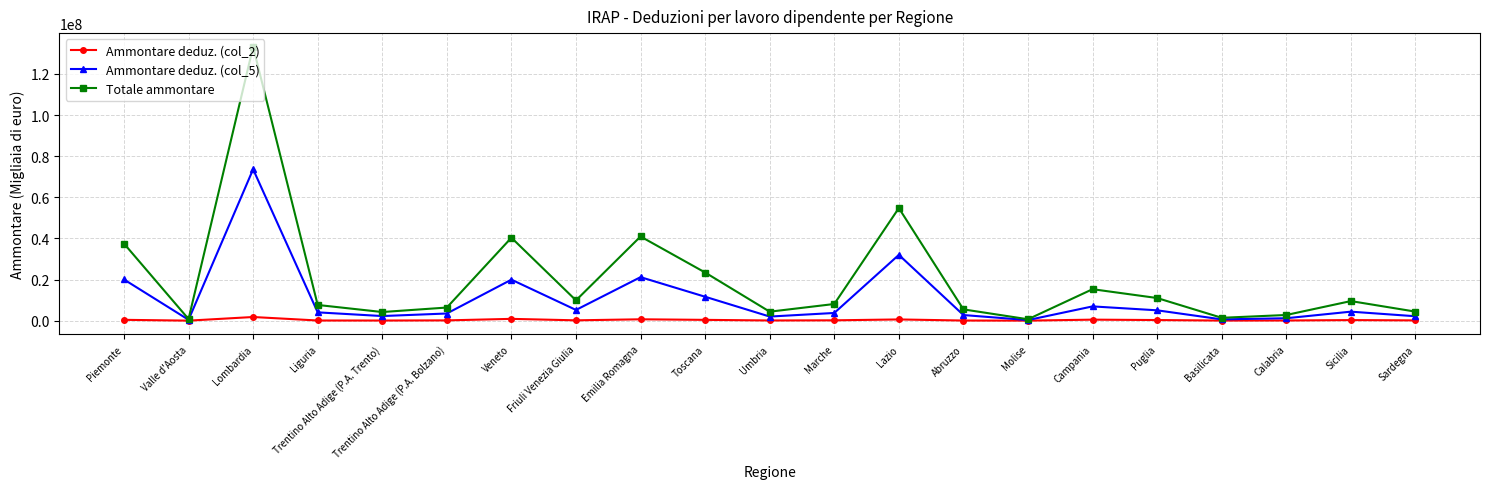

What are all the series names shown in the legend?

Ammontare deduz. (col_2), Ammontare deduz. (col_5), Totale ammontare